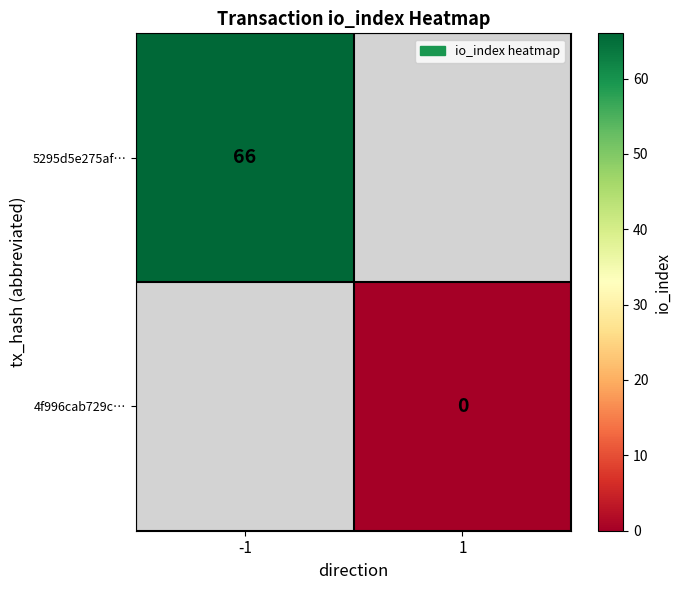

Is the value of 4f996cab729c… at 1 greater than the value of 5295d5e275af… at -1?

No